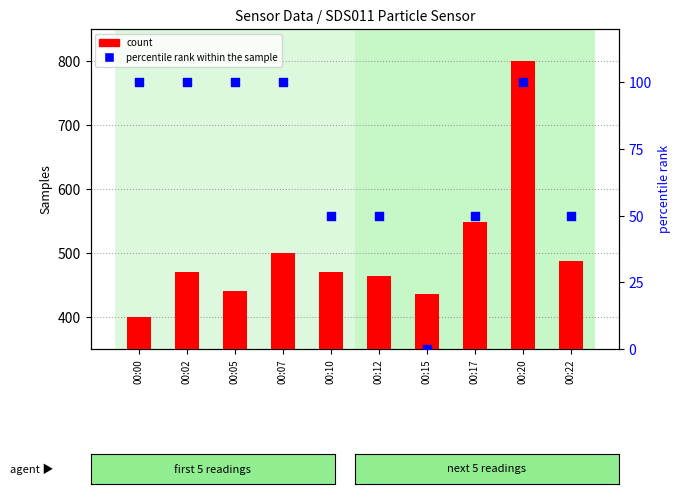

At which category is the sum across all series the highest?

00:20